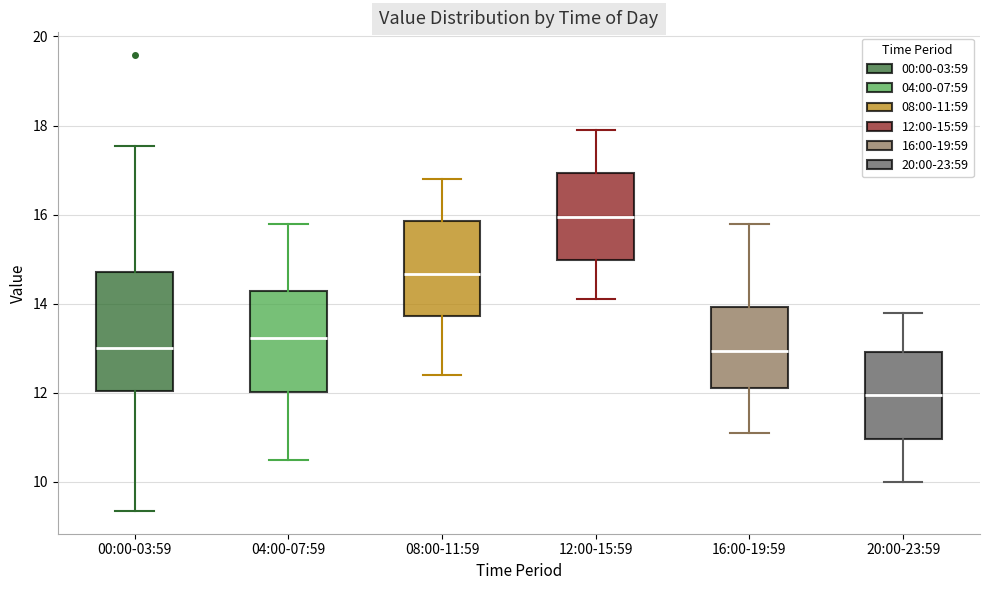

Reading left to right, transcribe this box plot: for each box, give where its median line is, the range the box spans, and where its two whiskers end, as read against the y-axis. The values are not printed on the chart, so give them approximately, as read against the axis.

00:00-03:59: median 13.0, box 12.0 to 14.8, whiskers 9.4 to 17.6
04:00-07:59: median 13.2, box 12.0 to 14.2, whiskers 10.6 to 15.8
08:00-11:59: median 14.6, box 13.8 to 15.8, whiskers 12.4 to 16.8
12:00-15:59: median 16.0, box 15.0 to 17.0, whiskers 14.2 to 18.0
16:00-19:59: median 13.0, box 12.2 to 14.0, whiskers 11.2 to 15.8
20:00-23:59: median 12.0, box 11.0 to 13.0, whiskers 10.0 to 13.8